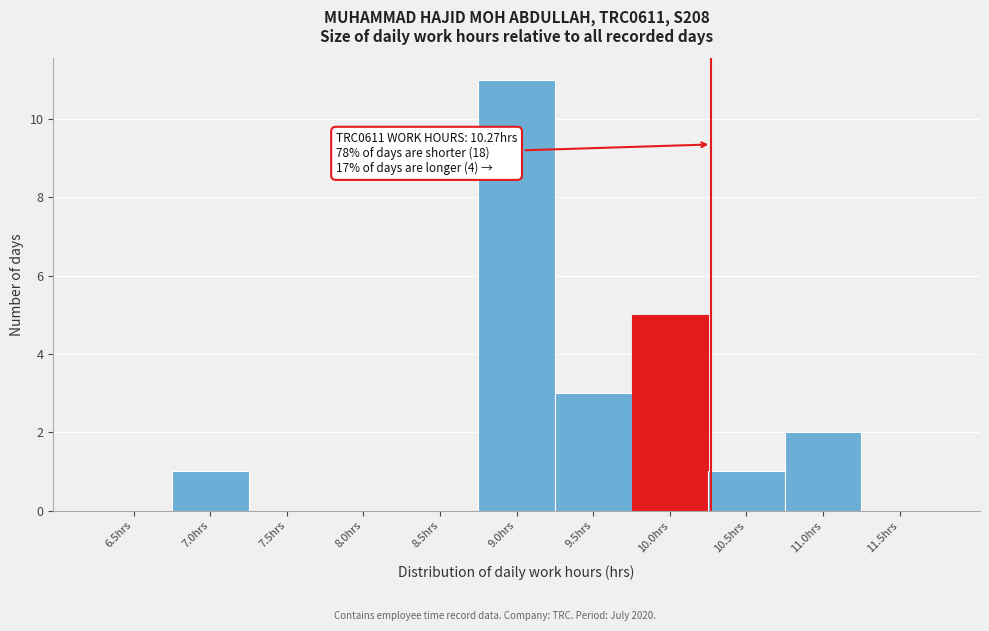

Reading left to right, transcribe all the data shown in this chart.

6.5hrs=0	7.0hrs=1	7.5hrs=0	8.0hrs=0	8.5hrs=0	9.0hrs=11	9.5hrs=3	10.0hrs=5	10.5hrs=1	11.0hrs=2	11.5hrs=0